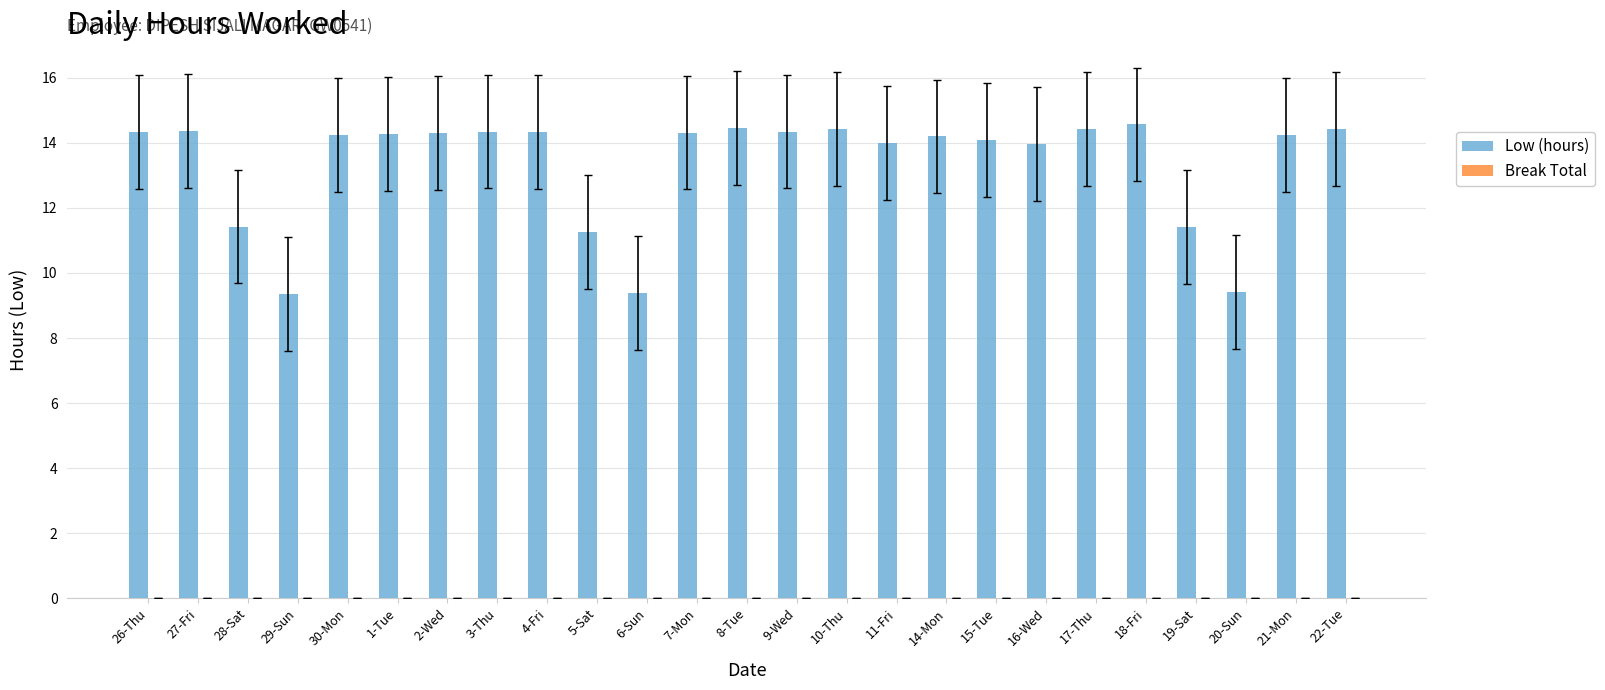

Approximately how many times larger is the value at 28-Sat compared to 26-Thu?

0.8